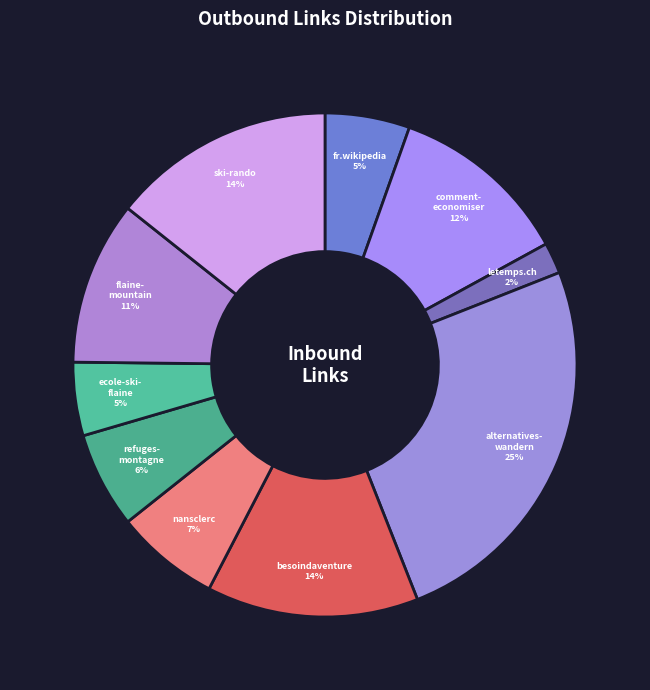

Does any single category account for the majority?

No